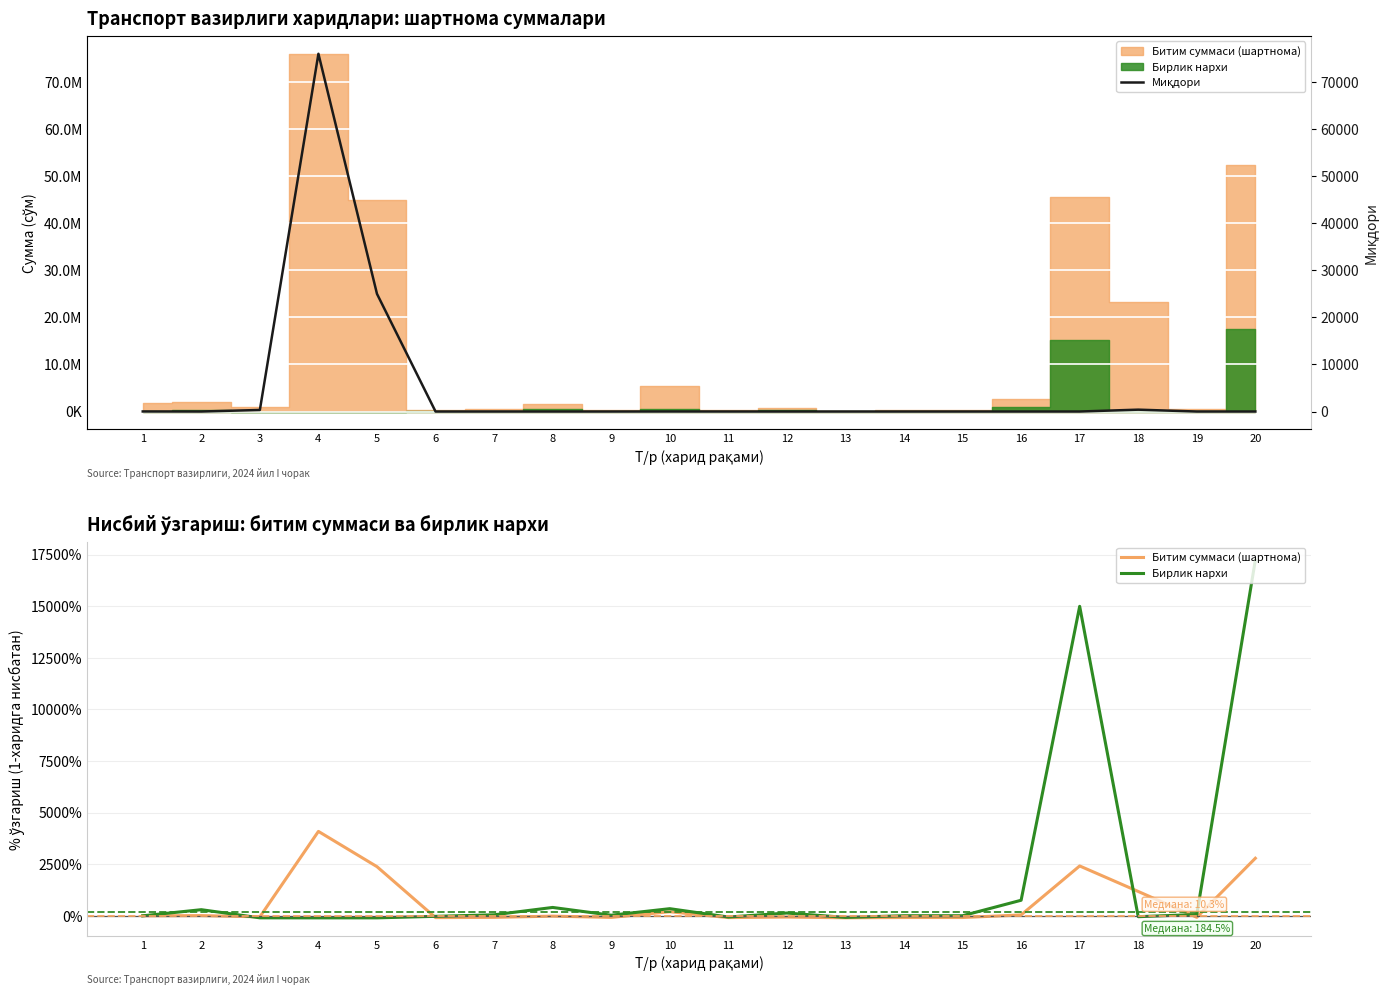

How many interior local peaks does the Битим суммаси (шартнома) series have?

6